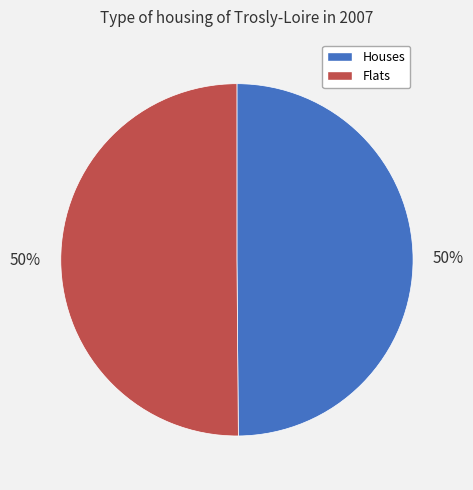

Do Houses and Flats together represent more than half of the pie?

Yes